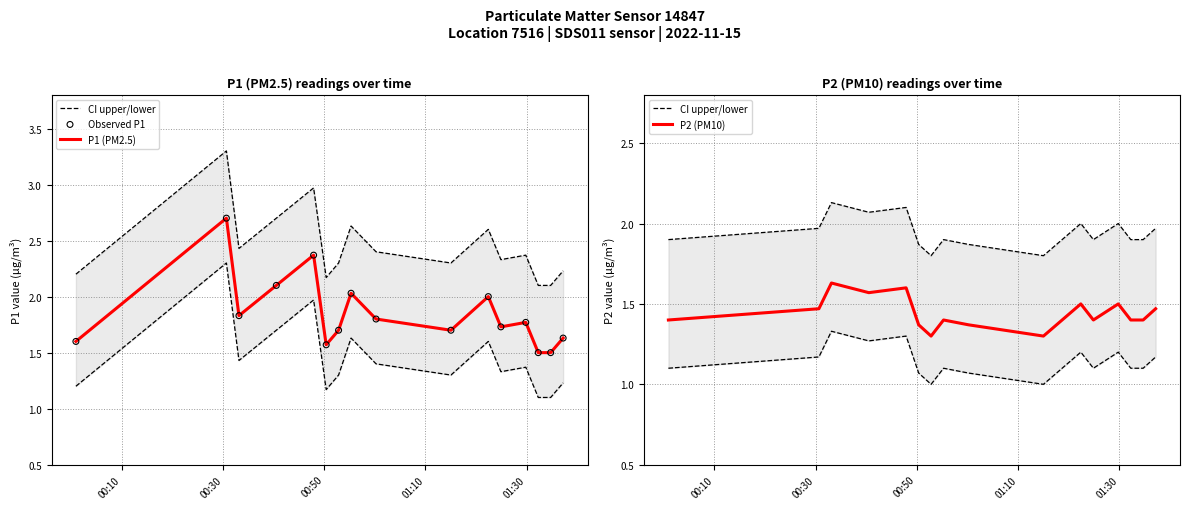

At how many categories does at least one series exceed 2?

8